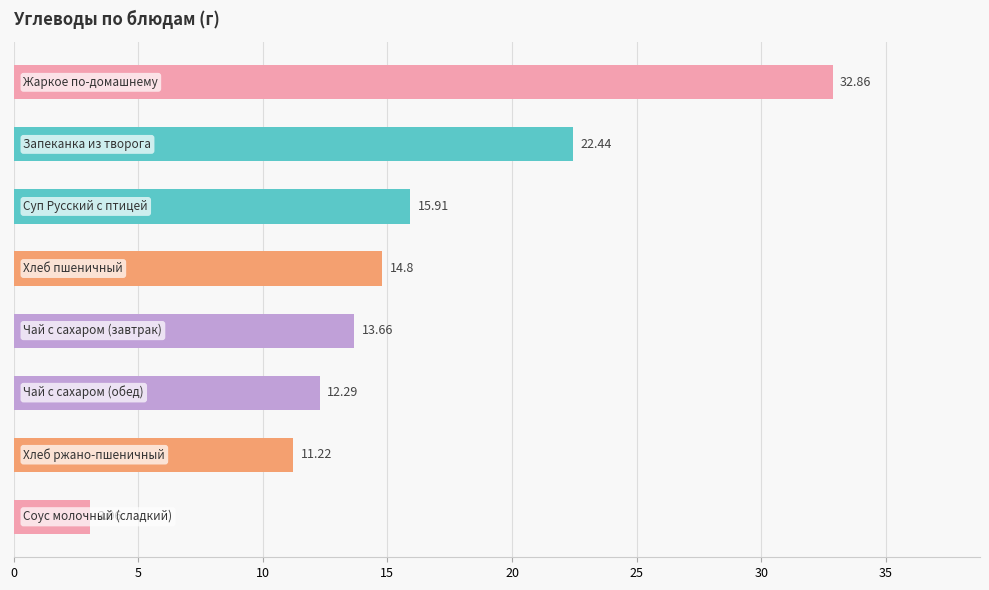

What is the sum of all values?

126.2